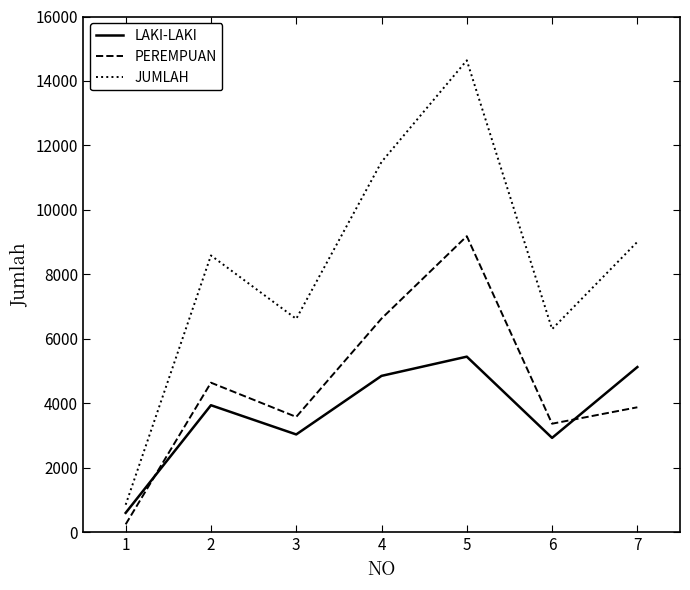

True or false: JUMLAH and LAKI-LAKI intersect in this chart.

False